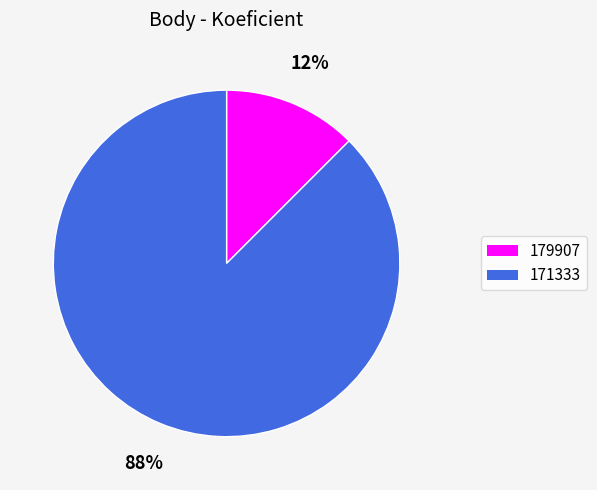

Which category has the smallest portion of the pie?

179907